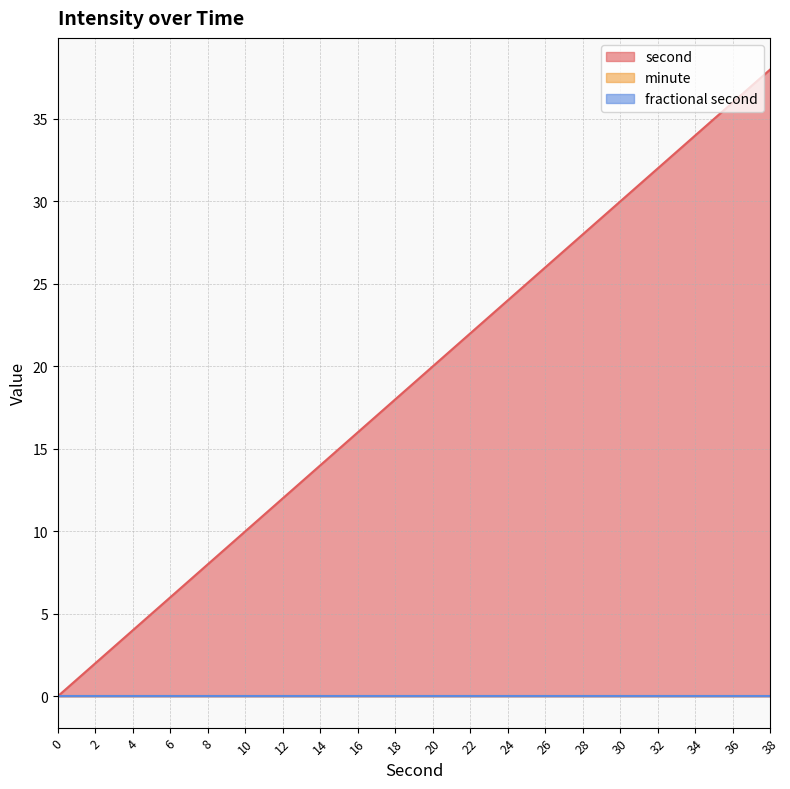

Is it true that second equals 14 at 14?

True